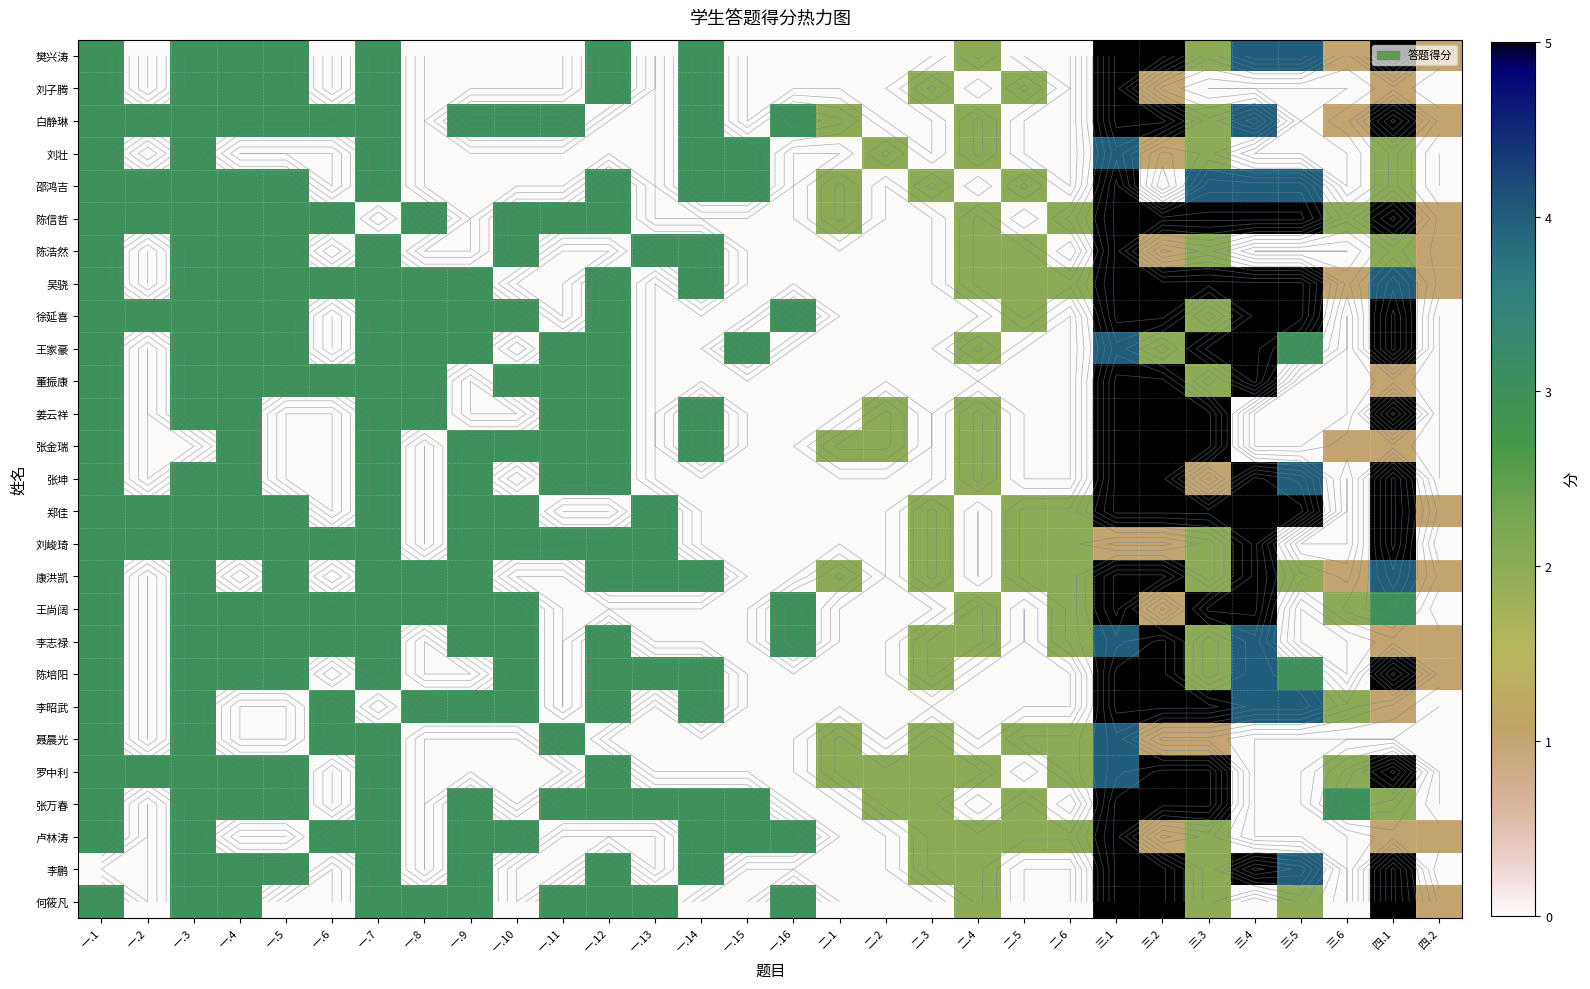

The 张坤 series shows 3 at 三.1. True or false?

False